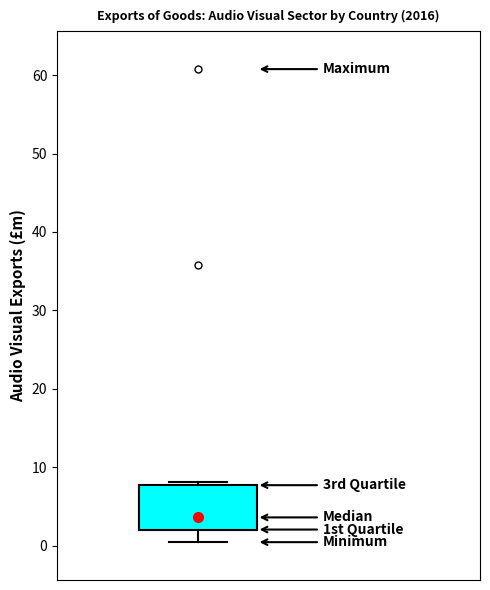

Transcribe this box plot: give where the median line is, the range the box spans, and where the two whiskers end, as read against the y-axis. The values are not printed on the chart, so give them approximately, as read against the axis.

median 4, box 2 to 8, whiskers 0 to 8 (just above the box's upper edge)